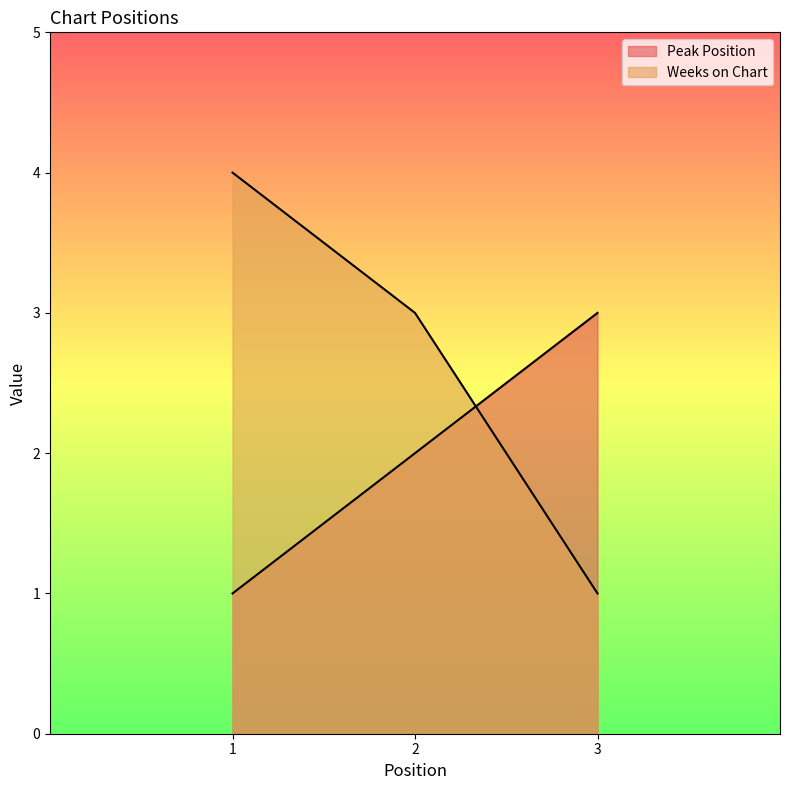

Reading left to right, list all the values displayed in this chart.

Peak Position: 1=1	2=2	3=3
Weeks on Chart: 1=4	2=3	3=1